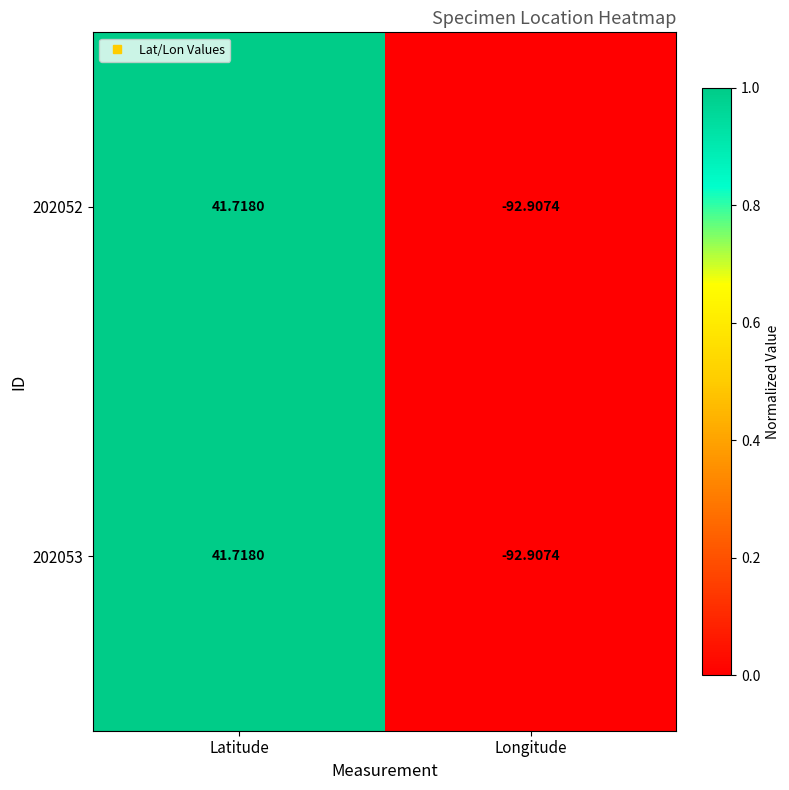

Where is 202052 nearest to the value -25?

Latitude